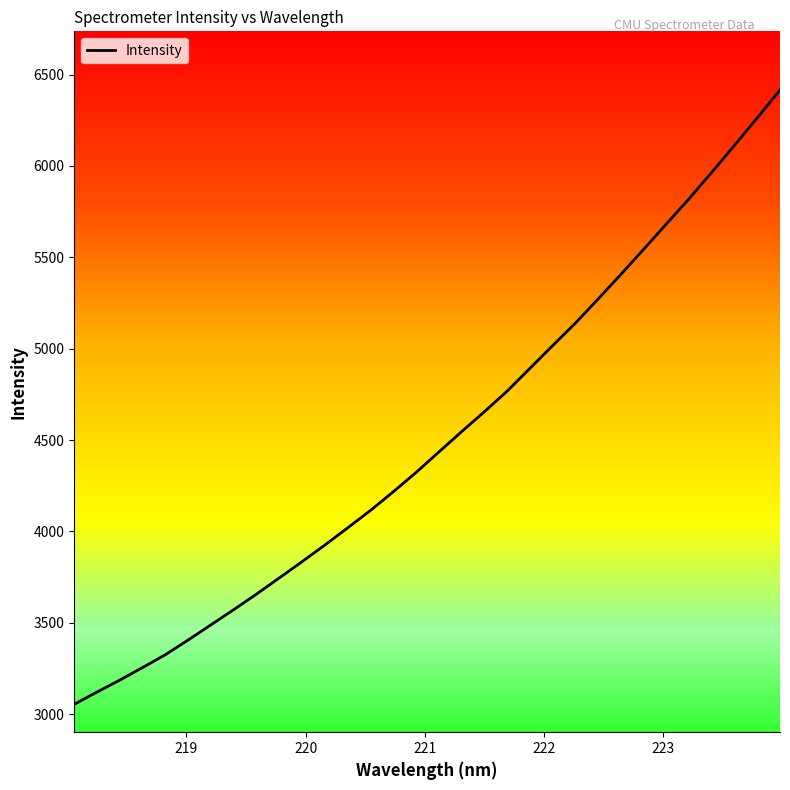

What is the smallest value displayed?

3053.7